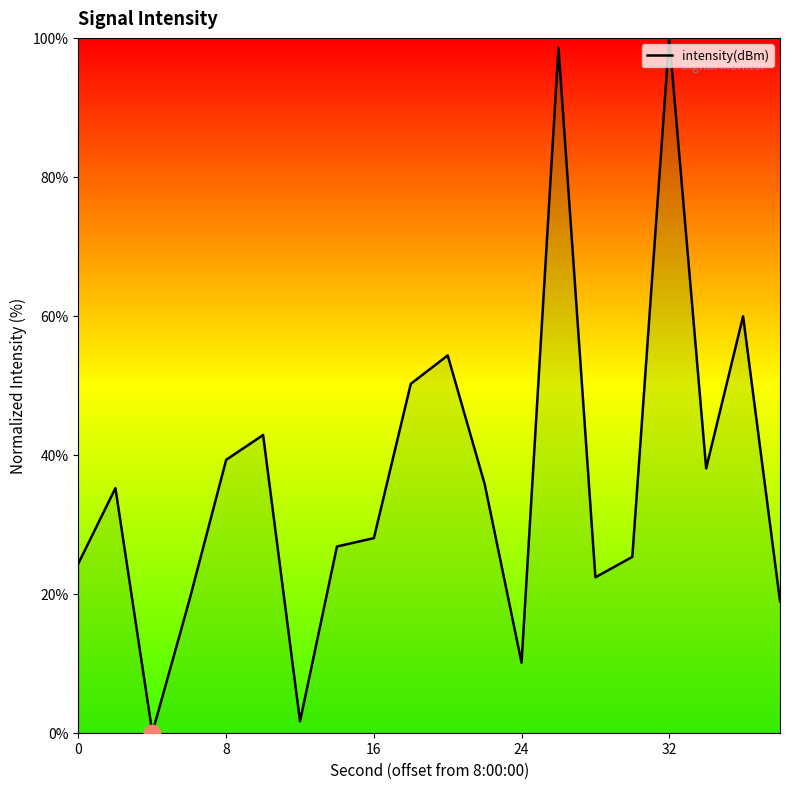

What is the difference between the maximum and minimum values?

100.0